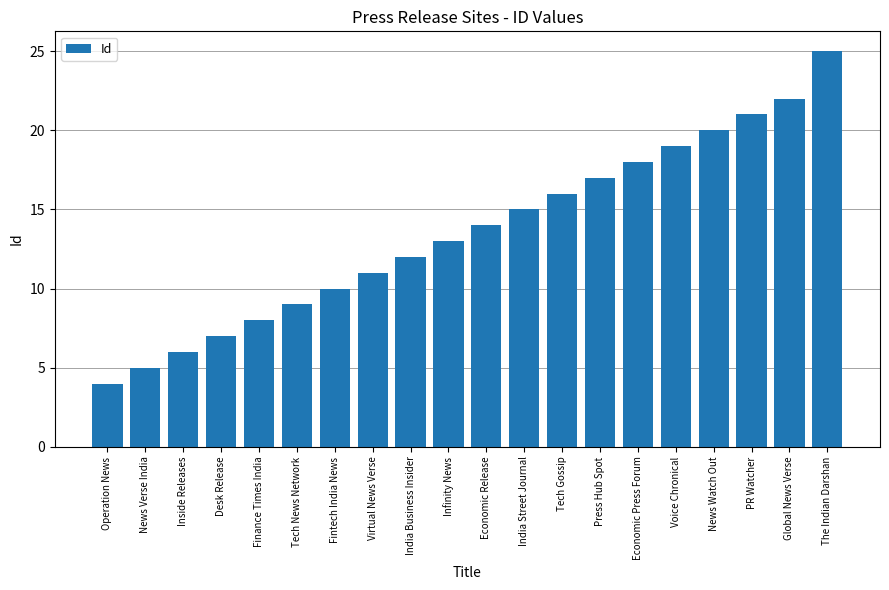

The chart shows a value of 11 at Virtual News Verse. True or false?

True